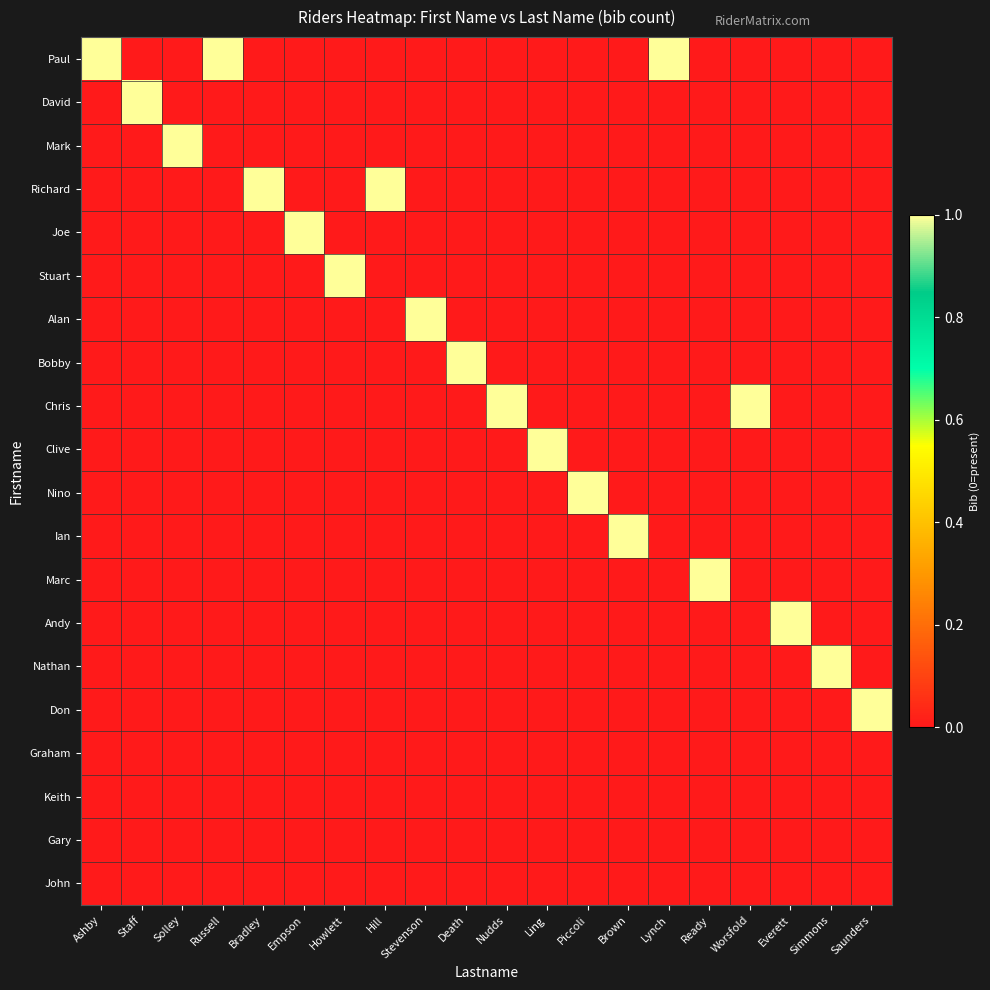

Which series has the widest spread of values?

Paul